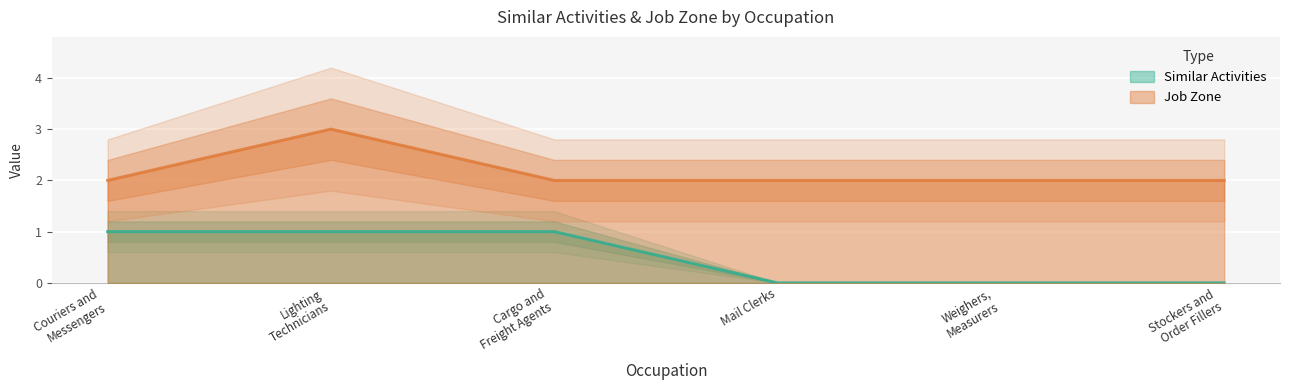

What is the label of the 2nd point from the right?

Weighers,
Measurers